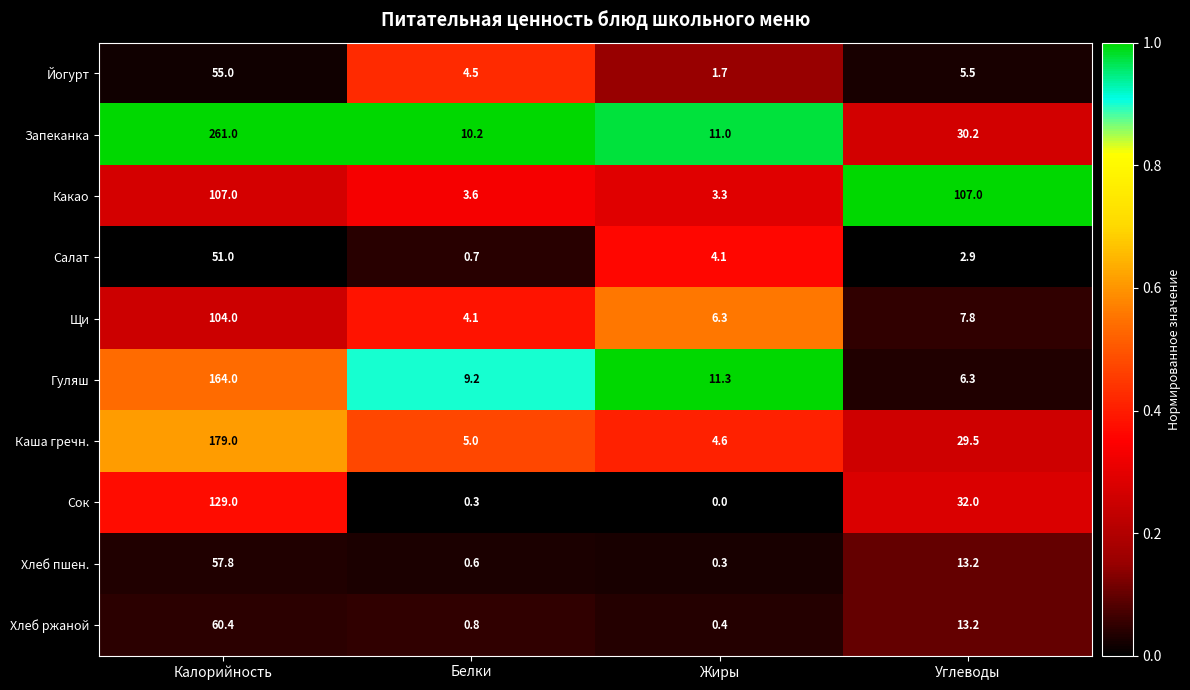

At how many categories does at least one series exceed 0?

4